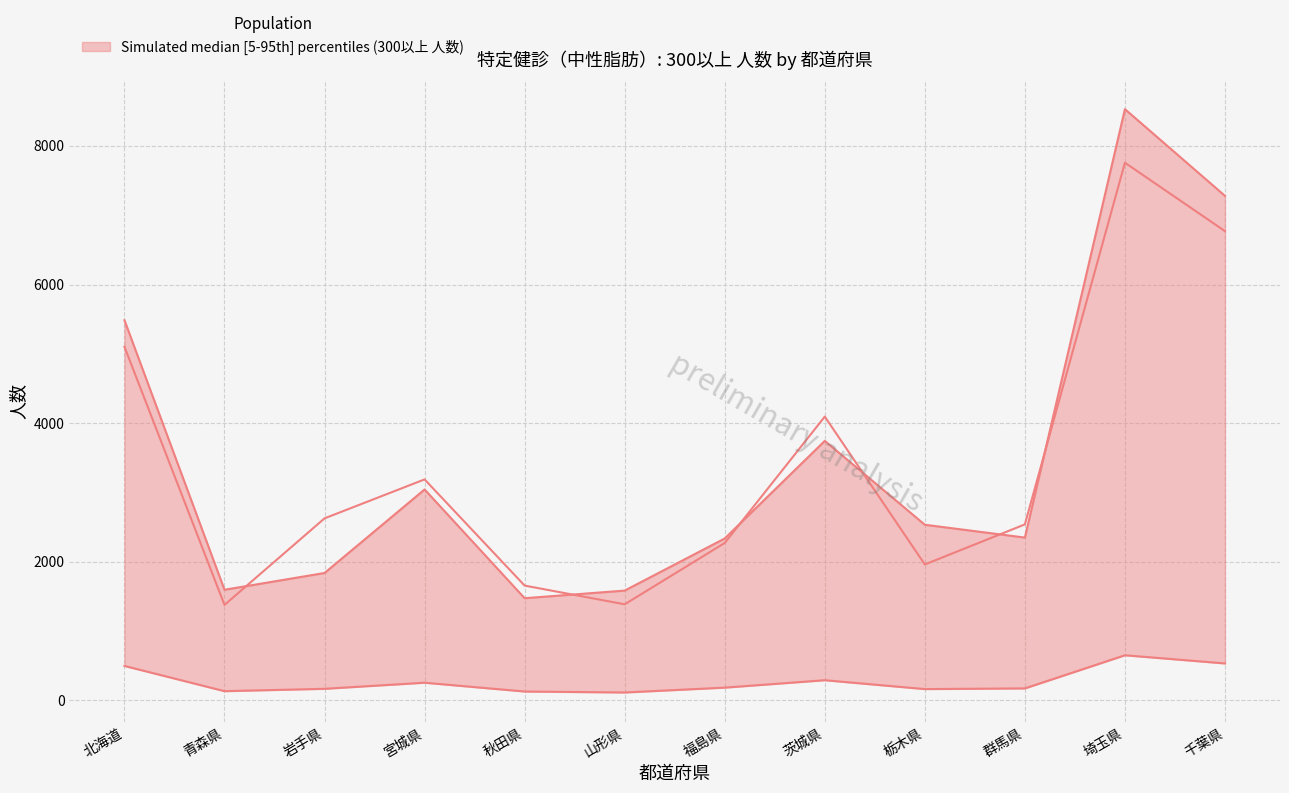

At which label is 女性中計 (col_17) closest to 4567?

茨城県